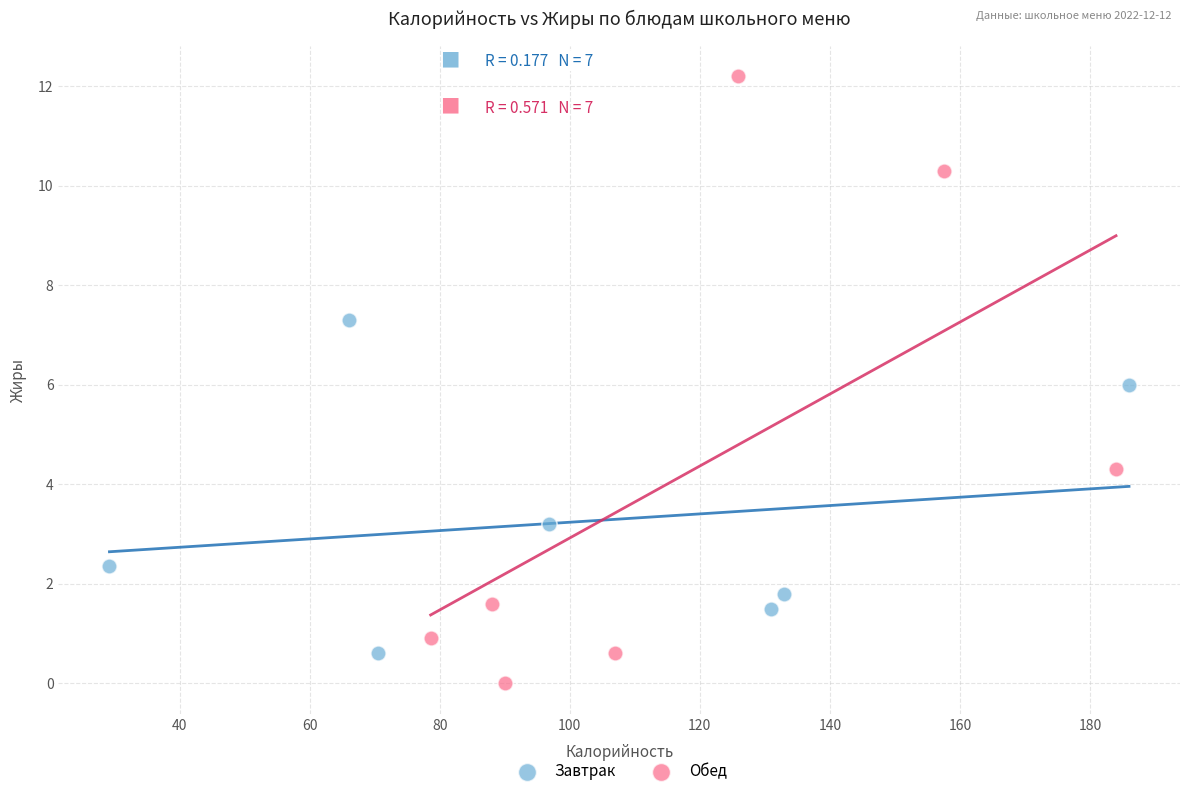

What are all the series names shown in the legend?

Завтрак, Обед